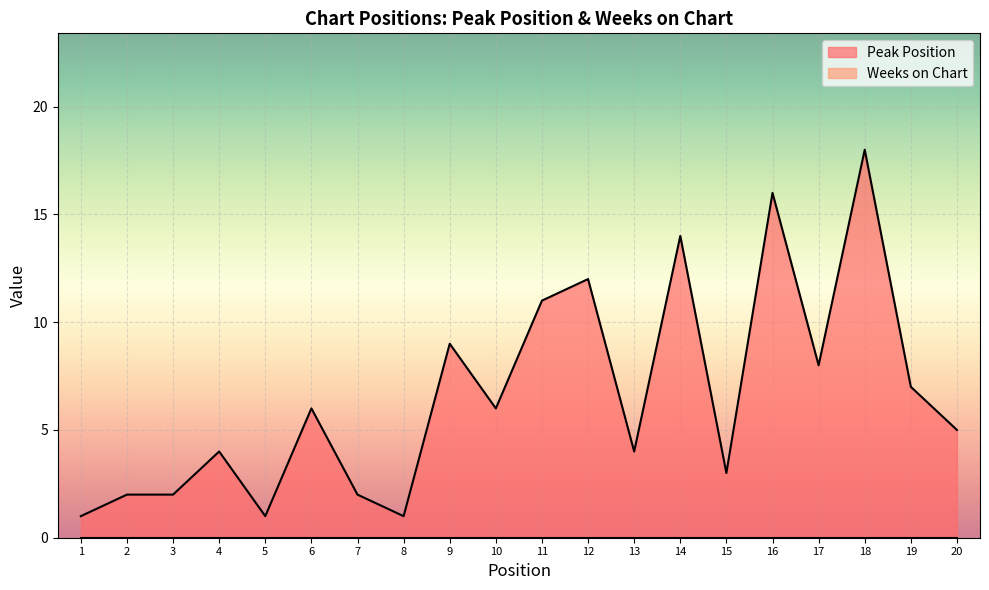

Rank the categories by value from highest to lowest.

18, 16, 14, 12, 11, 9, 17, 19, 6, 10, 20, 4, 13, 15, 2, 3, 7, 1, 5, 8